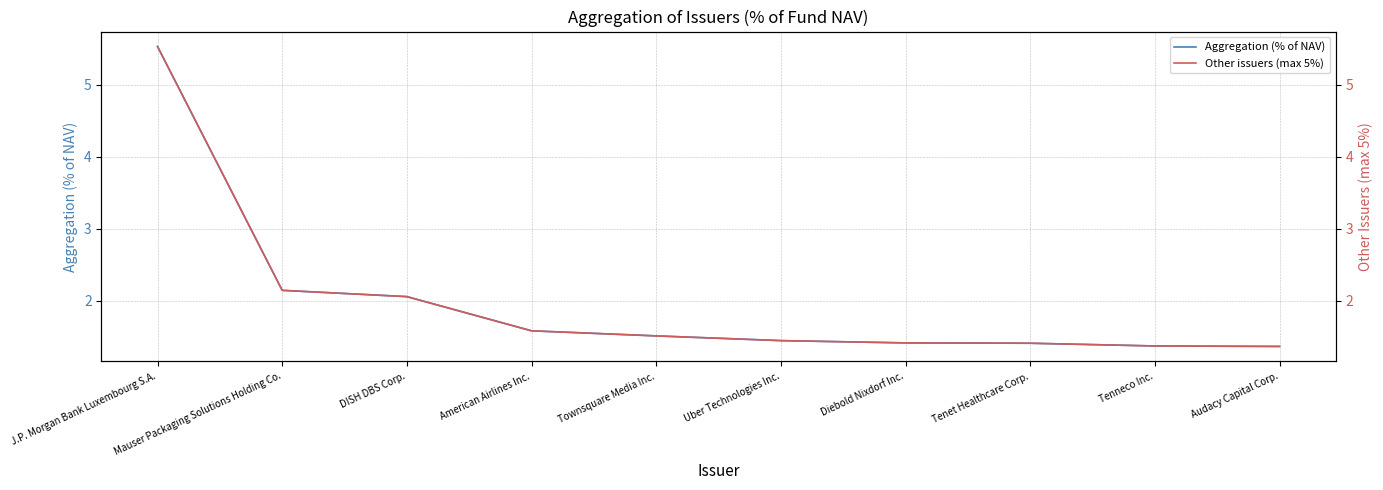

Between which two adjacent categories do Aggregation (% of NAV) and Other issuers (max 5%) first intersect?

Tenet Healthcare Corp. and Tenneco Inc.